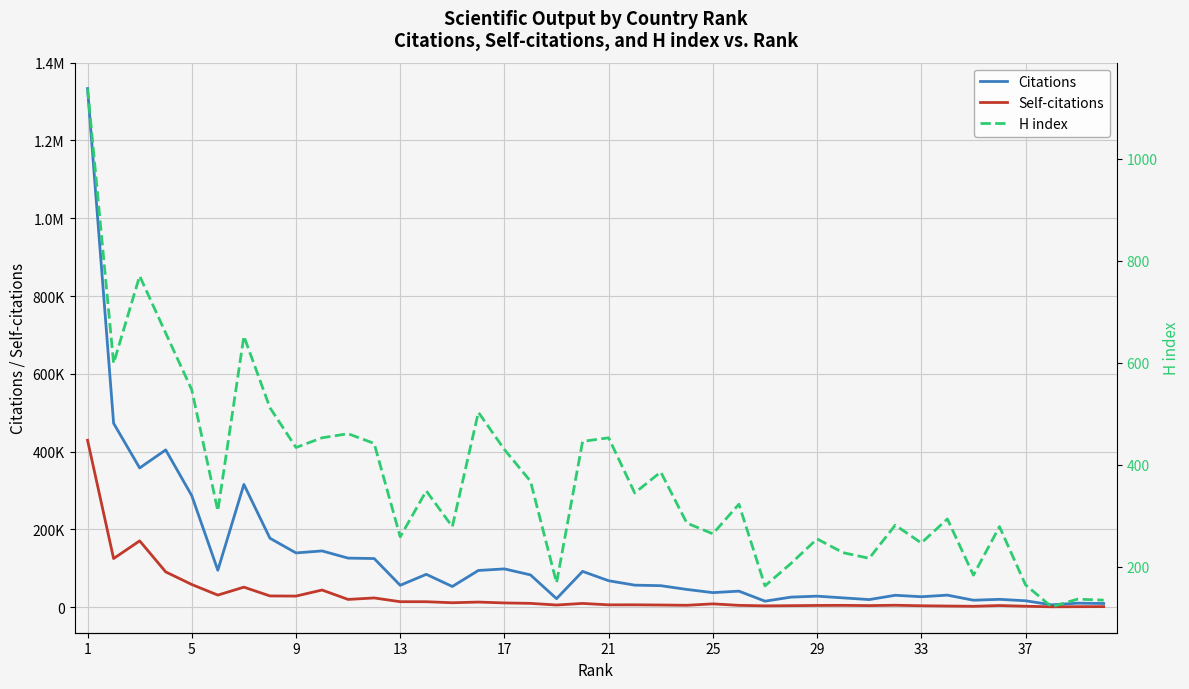

At how many categories does at least one series exceed 1168793?

1